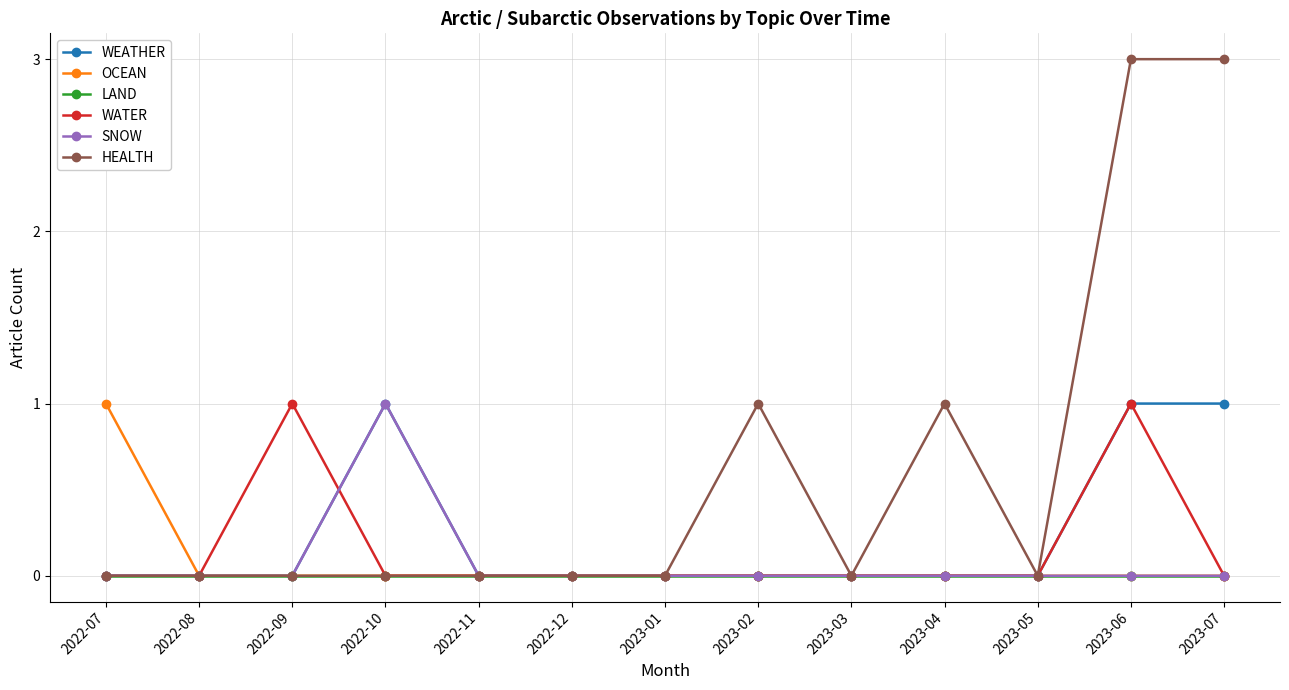

Count the WEATHER values in the range 0 to 1.

13